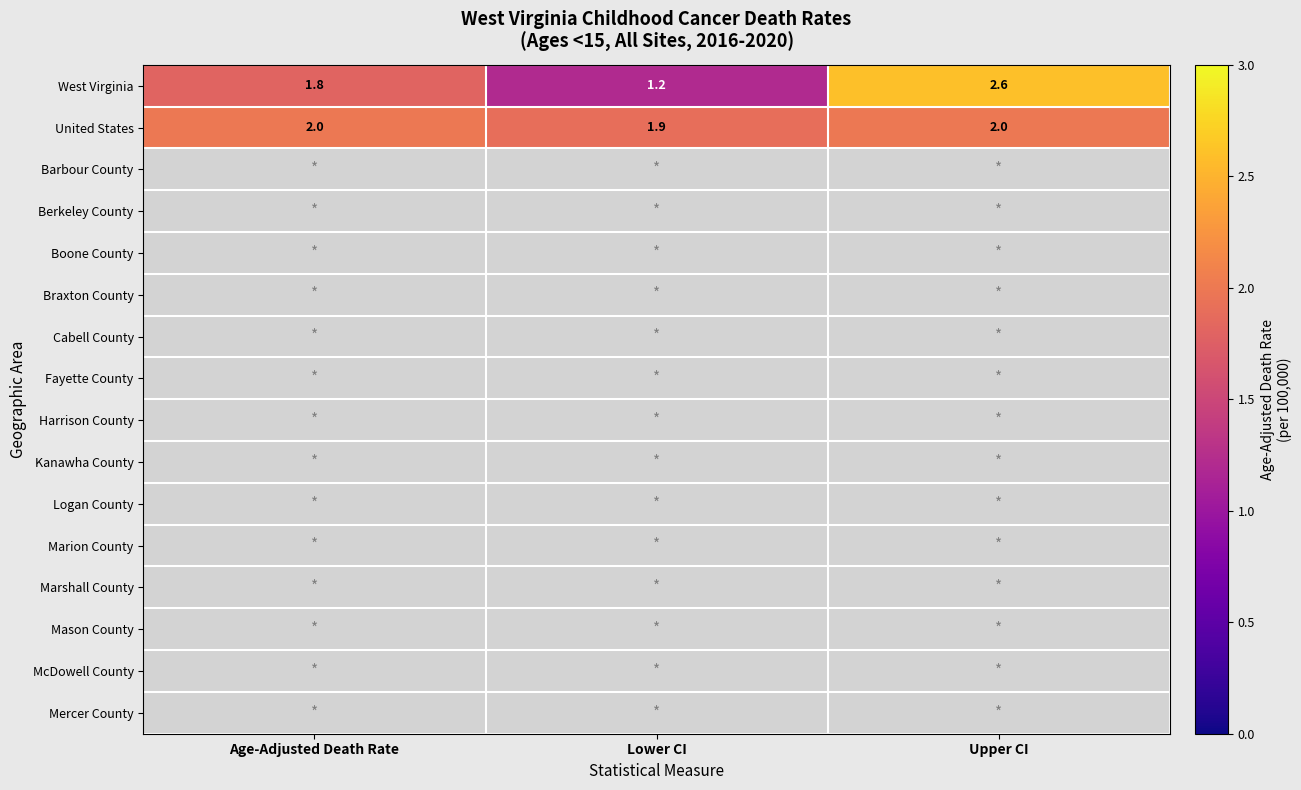

What is the difference between the West Virginia values at Upper CI and Age-Adjusted Death Rate?

0.8